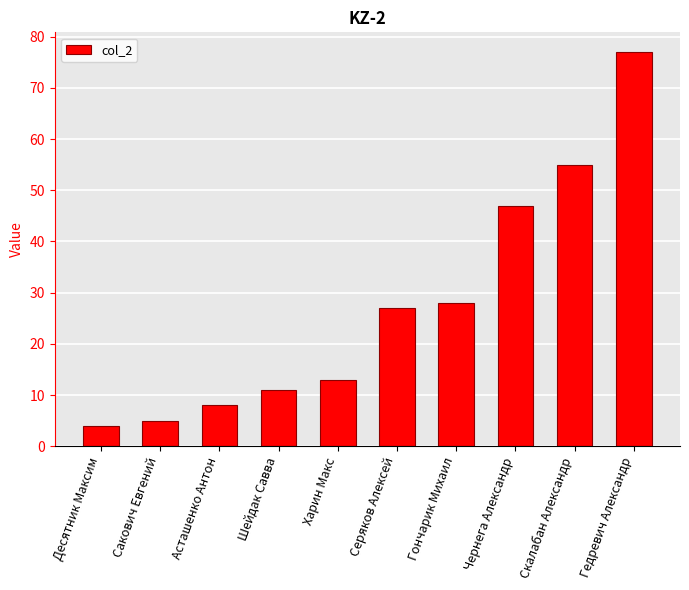

What is the average value?

28